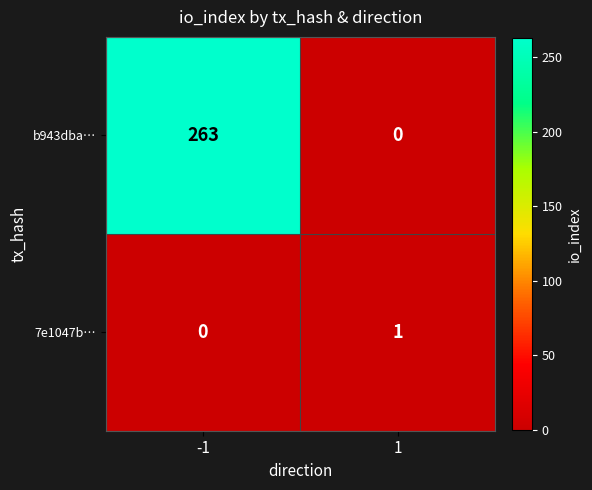

List the series in order of their overall mean, highest first.

b943dba…, 7e1047b…